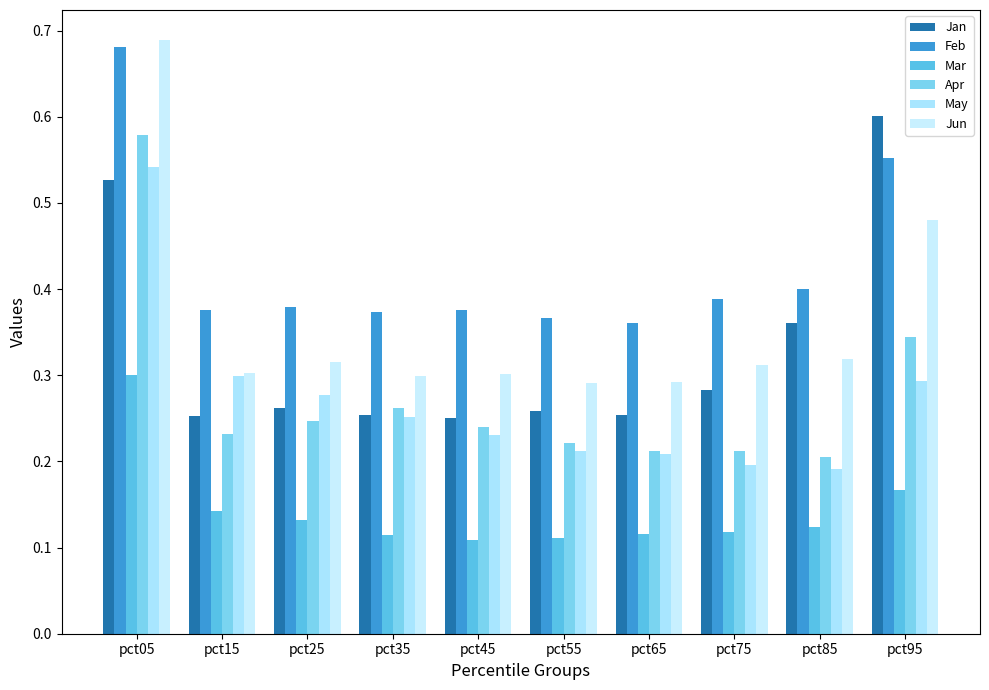

True or false: May has a value of 0.4 at pct25.

False